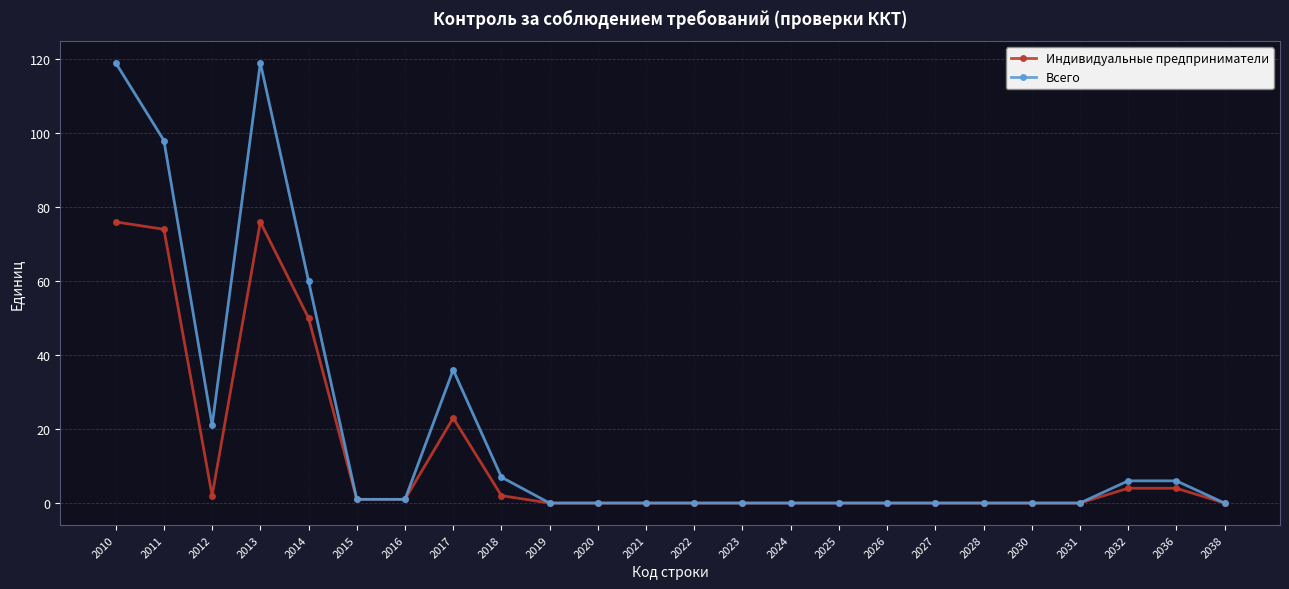

What is the highest value of the Индивидуальные предприниматели series?

76